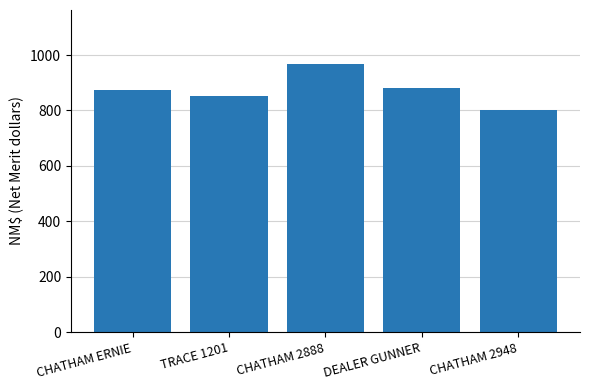

Which has a higher value, CHATHAM 2948 or CHATHAM ERNIE?

CHATHAM ERNIE